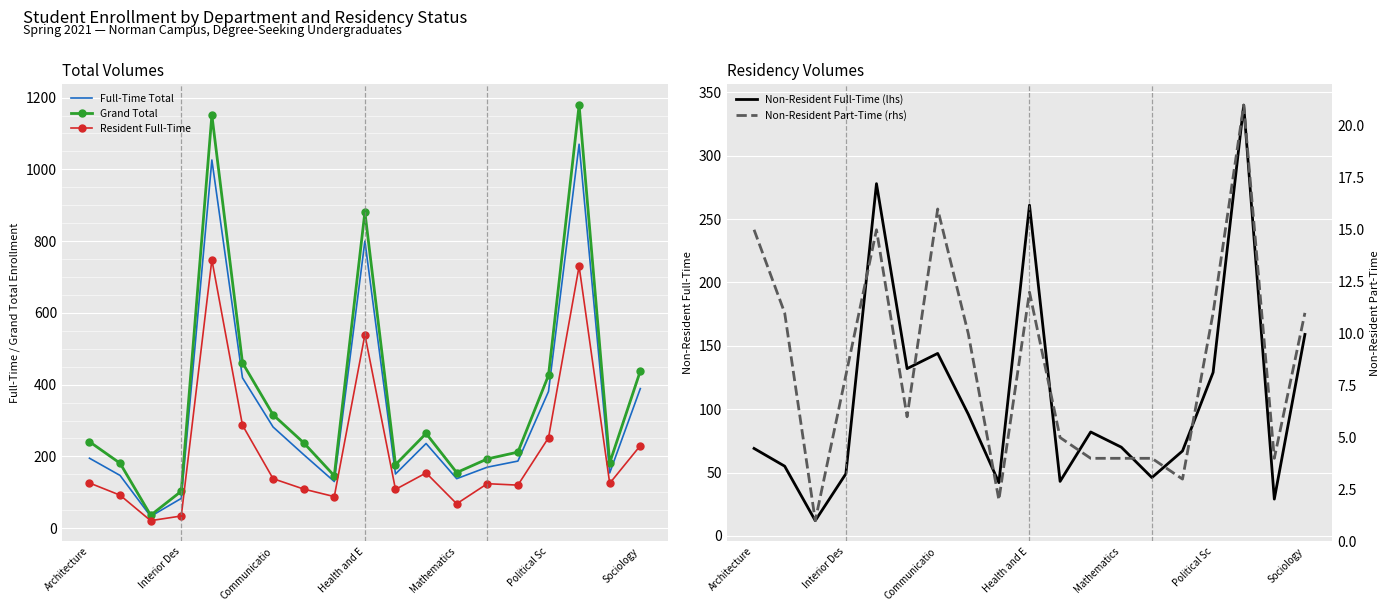

Reading left to right, list all the values displayed in this chart.

Full-Time Total: 195	147	33	83	1026	419	282	205	130	800	151	236	138	170	187	381	1070	154	389
Grand Total: 241	181	36	103	1151	461	316	238	146	881	177	264	155	193	212	426	1179	182	438
Resident Full-Time: 126	92	21	34	748	287	138	109	88	539	108	154	68	124	120	252	730	125	230
Non-Resident Full-Time (lhs): 69	55	12	49	278	132	144	96	42	261	43	82	70	46	67	129	340	29	159
Non-Resident Part-Time (rhs): 15	11	1	8	15	6	16	10	2	12	5	4	4	4	3	11	21	4	11